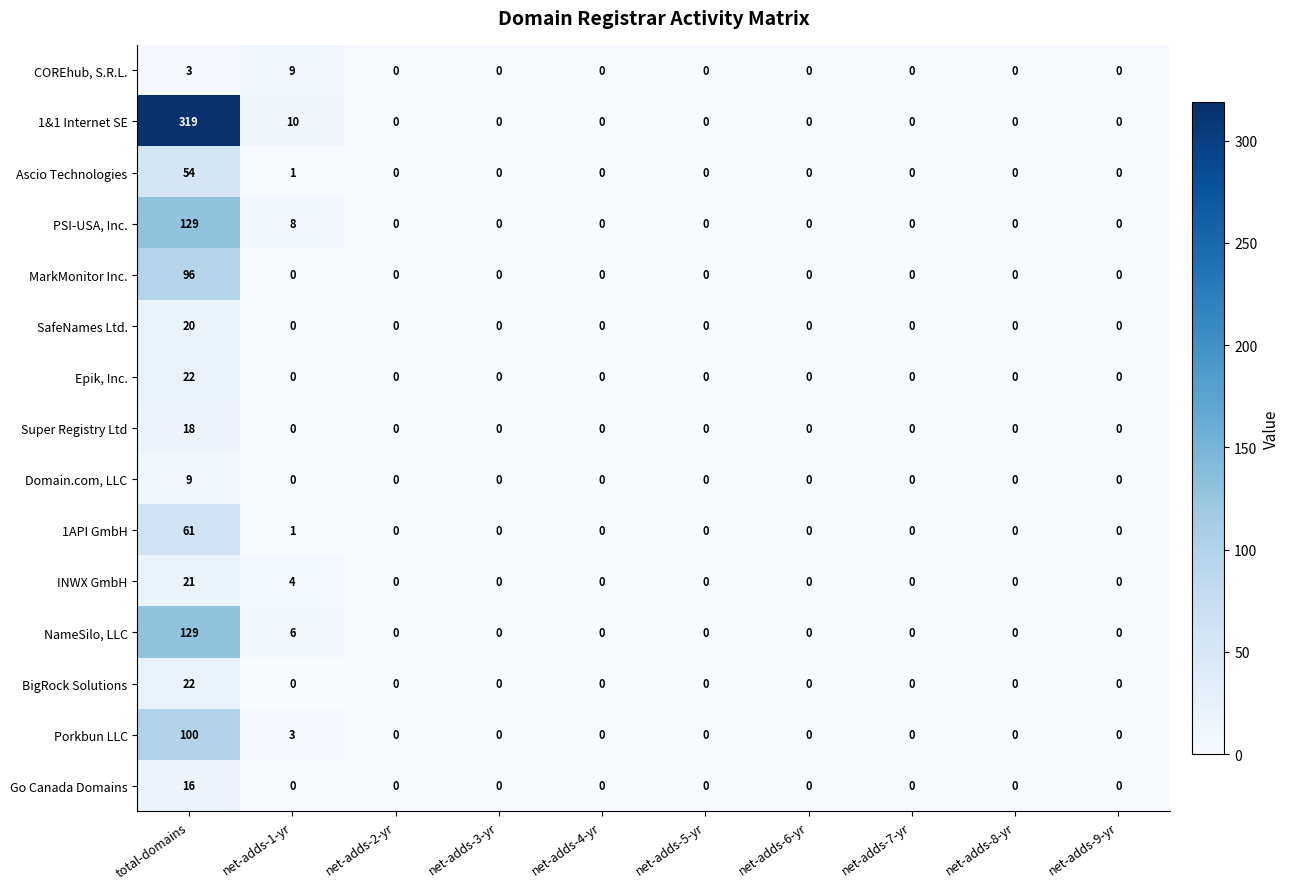

What is the difference between the highest and lowest values at total-domains?

316